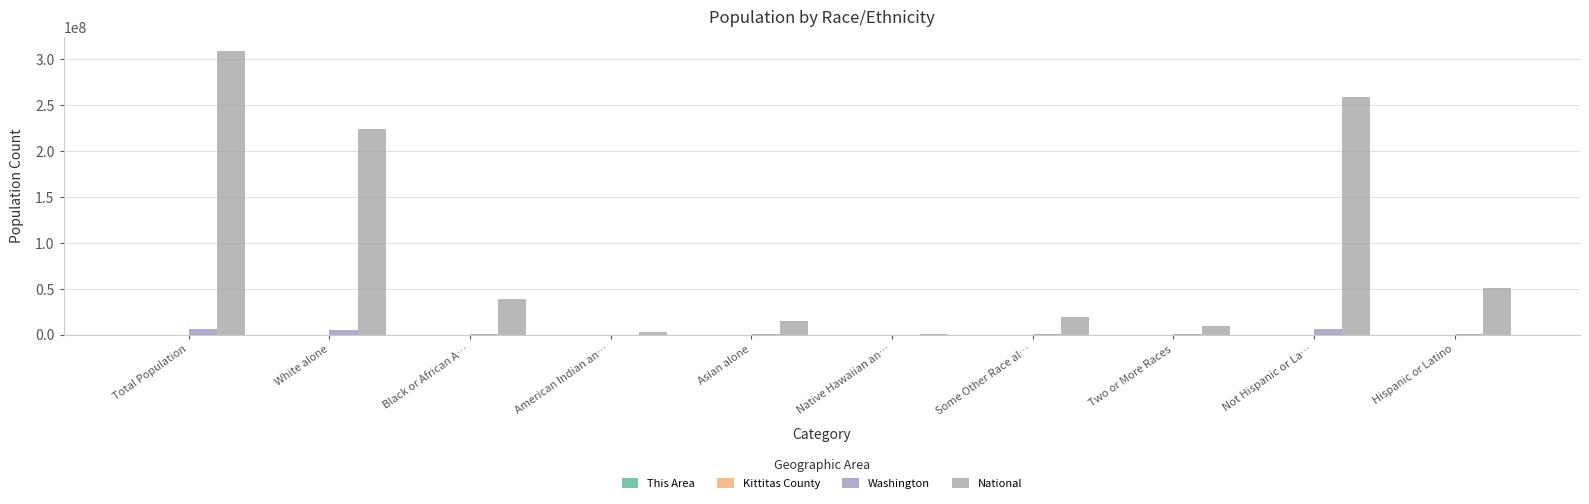

What is the sum of the National values at White alone and Black or African A…?

262482584